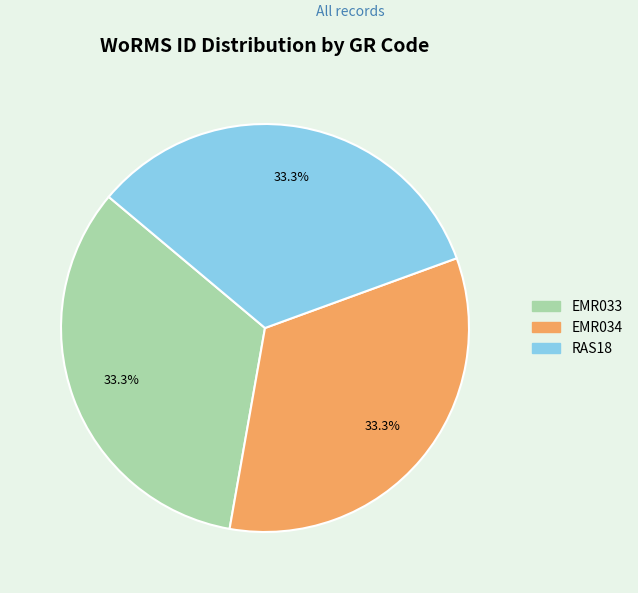

What is the total percentage of EMR033 and RAS18?

66.7%